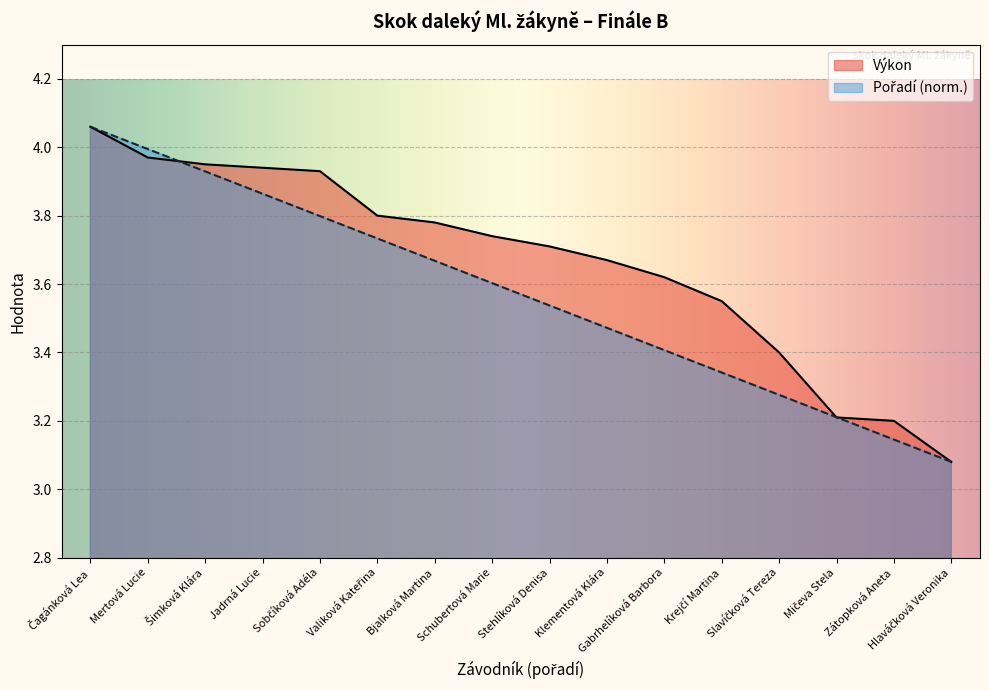

True or false: Výkon has a value of 3.8 at Valiková Kateřina.

True